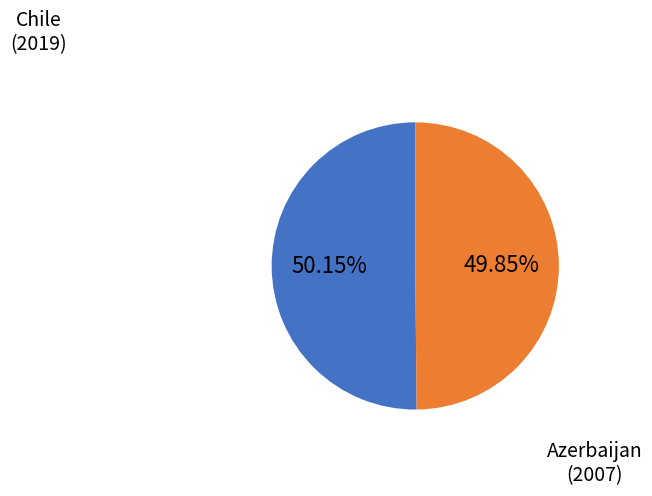

Is there any slice that represents more than half of the pie?

Yes